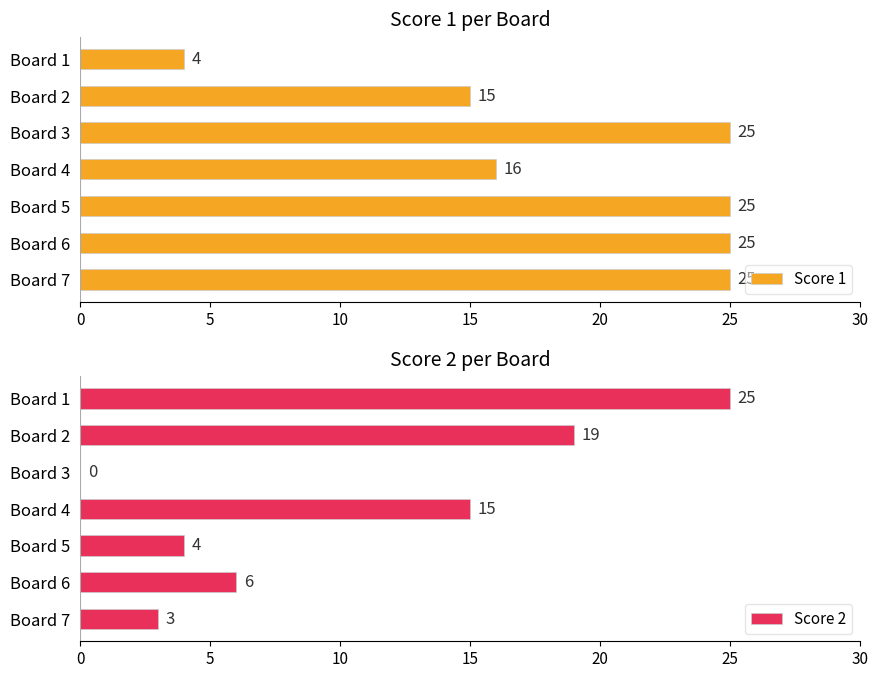

How many bars are there in total?

14